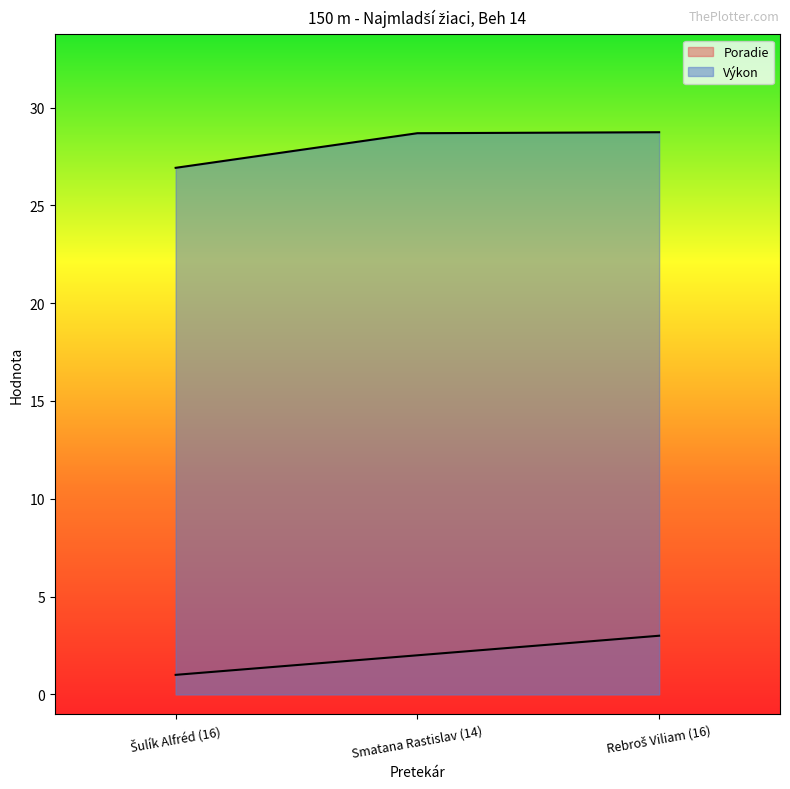

What value does the Poradie series have at Šulík Alfréd (16)?

1.0